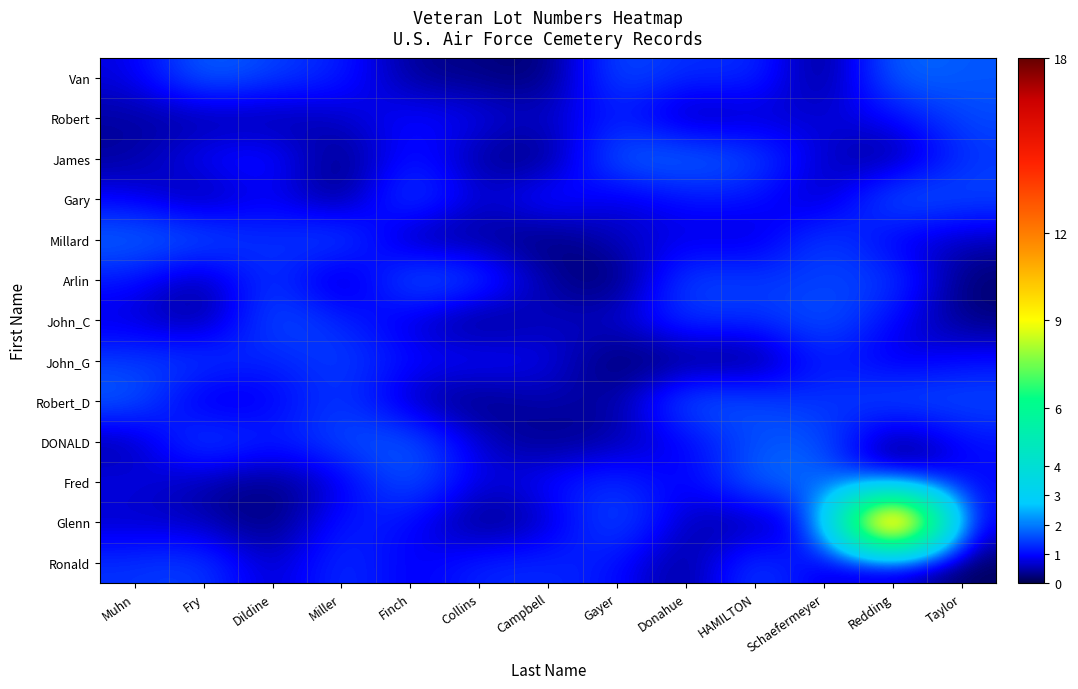

Reading left to right, extract all data points from this chart.

Van: Muhn=0.7	Fry=1.9	Dildine=1.5	Miller=1.2	Finch=0.3	Collins=0.3	Campbell=0.1	Gayer=1.7	Donahue=1.2	HAMILTON=1.4	Schaefermeyer=0.0	Redding=1.9	Taylor=1.7
Robert: Muhn=0.4	Fry=0.4	Dildine=0.4	Miller=0.6	Finch=1.0	Collins=0.9	Campbell=0.6	Gayer=1.2	Donahue=0.3	HAMILTON=0.6	Schaefermeyer=0.7	Redding=0.9	Taylor=1.6
James: Muhn=0.4	Fry=1.0	Dildine=1.2	Miller=0.1	Finch=1.2	Collins=0.3	Campbell=0.1	Gayer=1.9	Donahue=1.9	HAMILTON=1.6	Schaefermeyer=0.6	Redding=0.2	Taylor=1.4
Gary: Muhn=0.9	Fry=0.2	Dildine=1.0	Miller=0.1	Finch=1.8	Collins=0.5	Campbell=1.3	Gayer=0.6	Donahue=1.0	HAMILTON=1.1	Schaefermeyer=0.4	Redding=1.9	Taylor=1.6
Millard: Muhn=1.9	Fry=1.8	Dildine=1.2	Miller=1.8	Finch=0.2	Collins=0.4	Campbell=0.1	Gayer=0.7	Donahue=0.8	HAMILTON=0.5	Schaefermeyer=1.7	Redding=0.7	Taylor=0.6
Arlin: Muhn=1.1	Fry=0.3	Dildine=1.6	Miller=0.1	Finch=2.0	Collins=1.5	Campbell=0.4	Gayer=0.0	Donahue=1.6	HAMILTON=1.4	Schaefermeyer=1.5	Redding=1.5	Taylor=0.1
John_C: Muhn=0.7	Fry=0.2	Dildine=1.7	Miller=1.2	Finch=0.7	Collins=0.1	Campbell=0.6	Gayer=0.7	Donahue=1.5	HAMILTON=1.3	Schaefermeyer=1.8	Redding=0.9	Taylor=0.2
John_G: Muhn=1.4	Fry=1.5	Dildine=1.1	Miller=1.5	Finch=1.0	Collins=1.0	Campbell=0.9	Gayer=0.1	Donahue=0.2	HAMILTON=0.1	Schaefermeyer=1.3	Redding=0.6	Taylor=1.0
Robert_D: Muhn=1.8	Fry=0.5	Dildine=0.8	Miller=1.5	Finch=0.5	Collins=0.2	Campbell=0.6	Gayer=0.3	Donahue=1.9	HAMILTON=1.6	Schaefermeyer=1.3	Redding=1.7	Taylor=1.6
DONALD: Muhn=0.4	Fry=1.8	Dildine=1.1	Miller=1.6	Finch=1.8	Collins=0.6	Campbell=0.2	Gayer=0.5	Donahue=0.9	HAMILTON=1.6	Schaefermeyer=1.7	Redding=0.0	Taylor=1.0
Fred: Muhn=0.8	Fry=0.4	Dildine=0.2	Miller=0.7	Finch=1.9	Collins=0.6	Campbell=1.0	Gayer=1.4	Donahue=0.7	HAMILTON=1.9	Schaefermeyer=1.9	Redding=0.5	Taylor=1.0
Glenn: Muhn=0.6	Fry=0.6	Dildine=0.1	Miller=1.2	Finch=1.0	Collins=0.1	Campbell=0.6	Gayer=1.8	Donahue=0.5	HAMILTON=0.3	Schaefermeyer=1.0	Redding=18.0	Taylor=0.5
Ronald: Muhn=1.3	Fry=1.5	Dildine=0.5	Miller=1.5	Finch=0.7	Collins=1.3	Campbell=1.3	Gayer=1.1	Donahue=0.2	HAMILTON=1.7	Schaefermeyer=0.6	Redding=0.4	Taylor=0.1